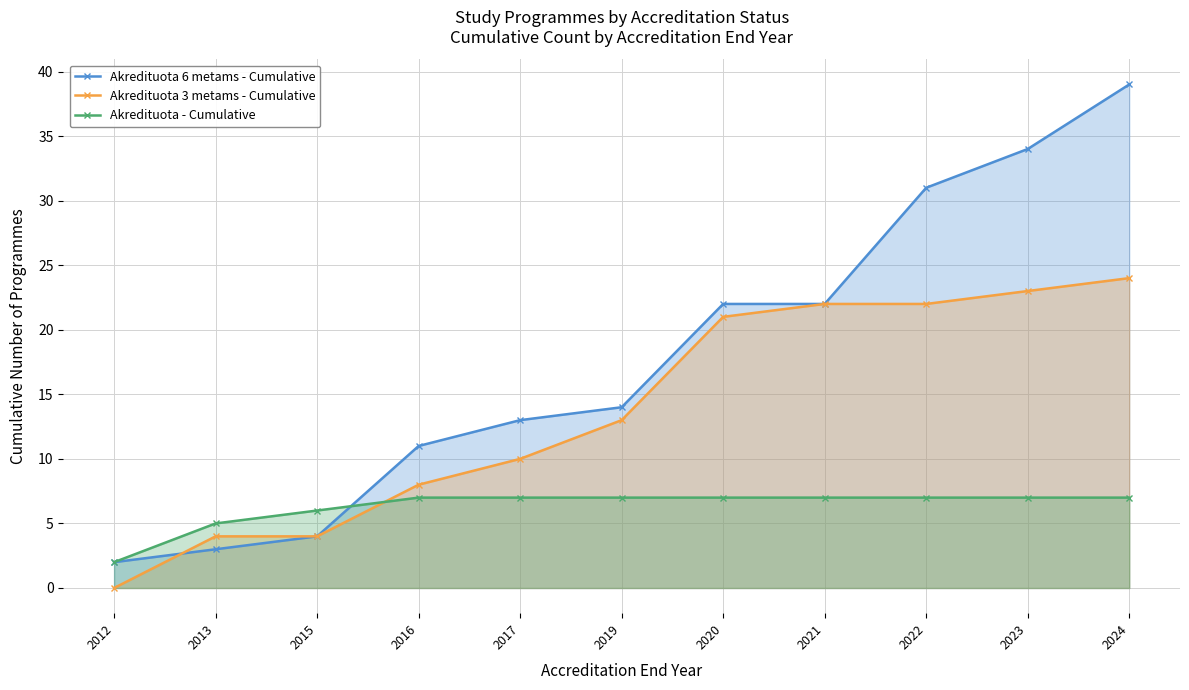

Reading left to right, extract all data points from this chart.

Akredituota 6 metams - Cumulative: 2012=2	2013=3	2015=4	2016=11	2017=13	2019=14	2020=22	2021=22	2022=31	2023=34	2024=39
Akredituota 3 metams - Cumulative: 2012=0	2013=4	2015=4	2016=8	2017=10	2019=13	2020=21	2021=22	2022=22	2023=23	2024=24
Akredituota - Cumulative: 2012=2	2013=5	2015=6	2016=7	2017=7	2019=7	2020=7	2021=7	2022=7	2023=7	2024=7